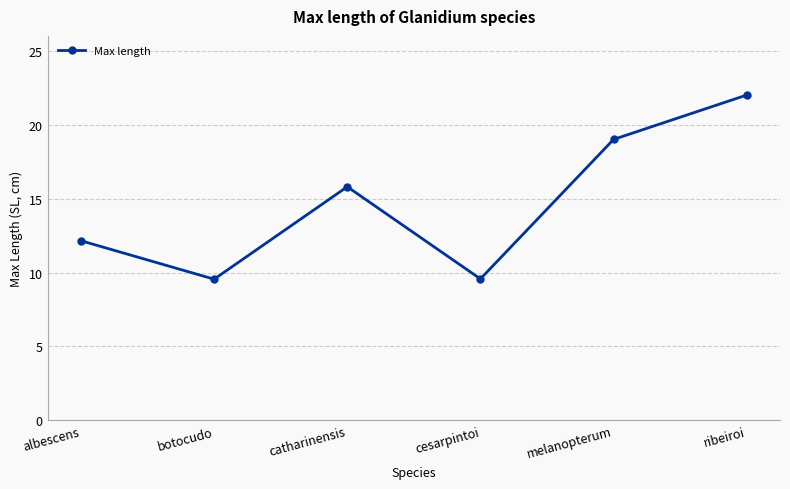

What is the greatest value displayed?

22.0